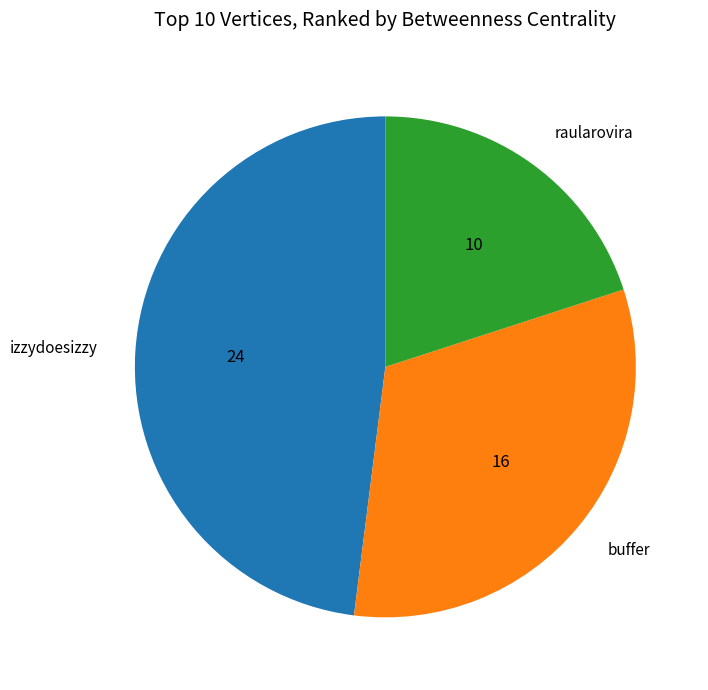

How many segments does this pie chart have?

3